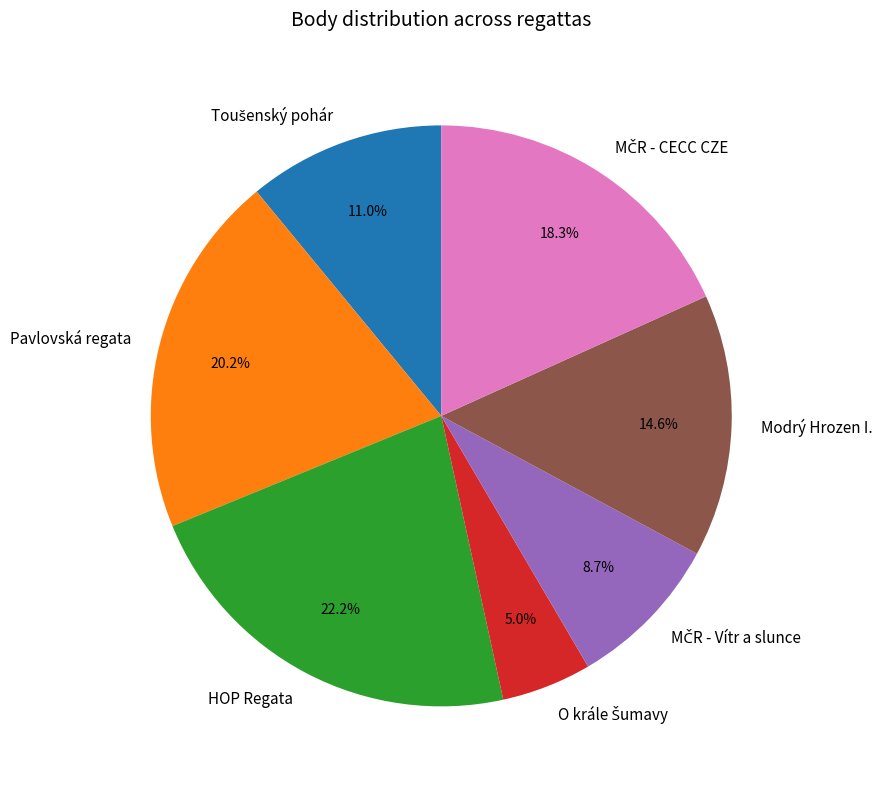

What is the largest slice in the pie chart?

HOP Regata